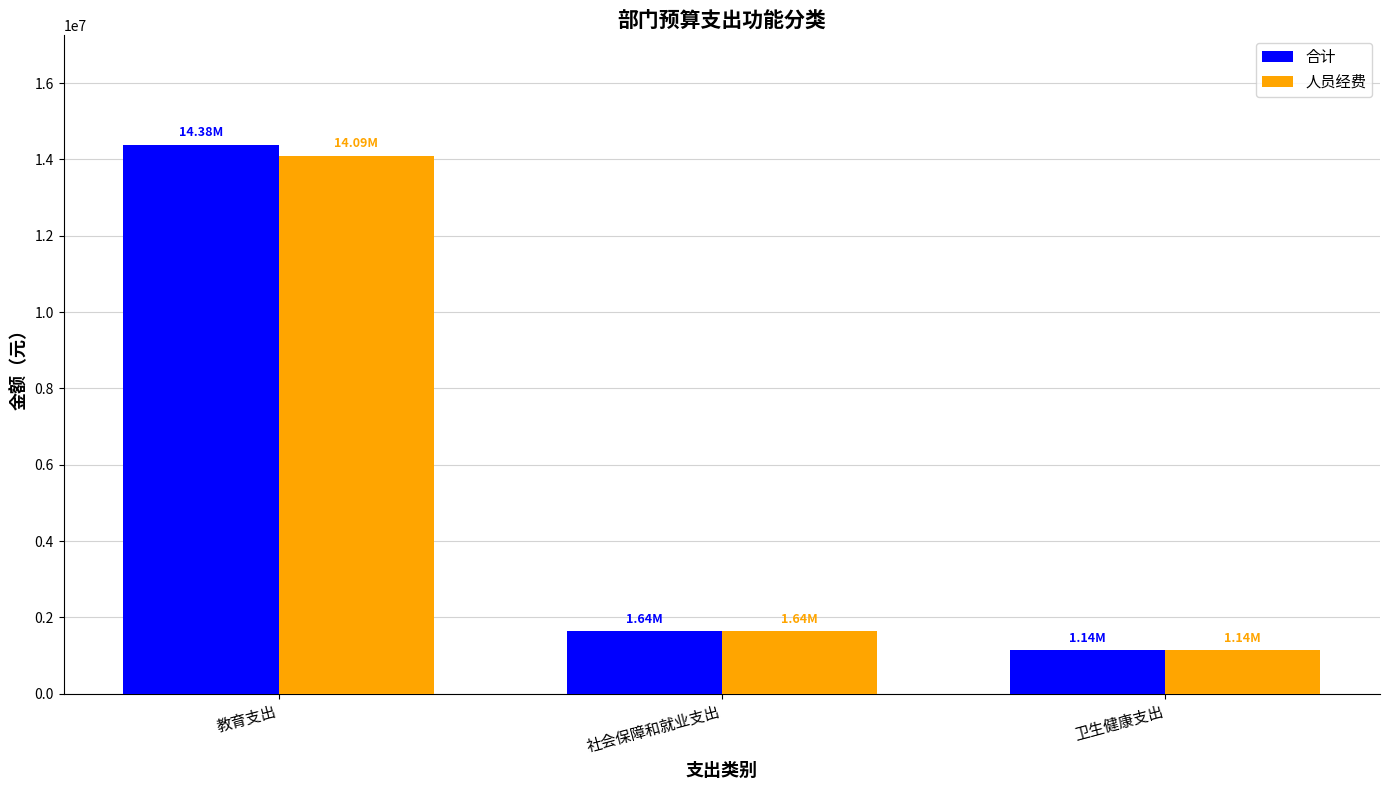

Which label corresponds to the largest value in the chart?

教育支出